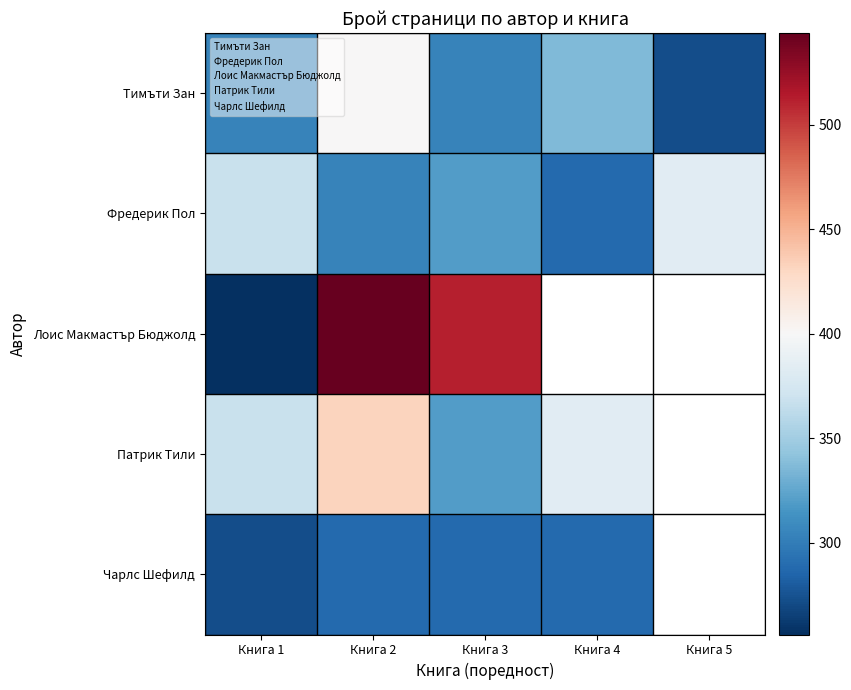

Which series has the widest spread of values?

Лоис Макмастър Бюджолд